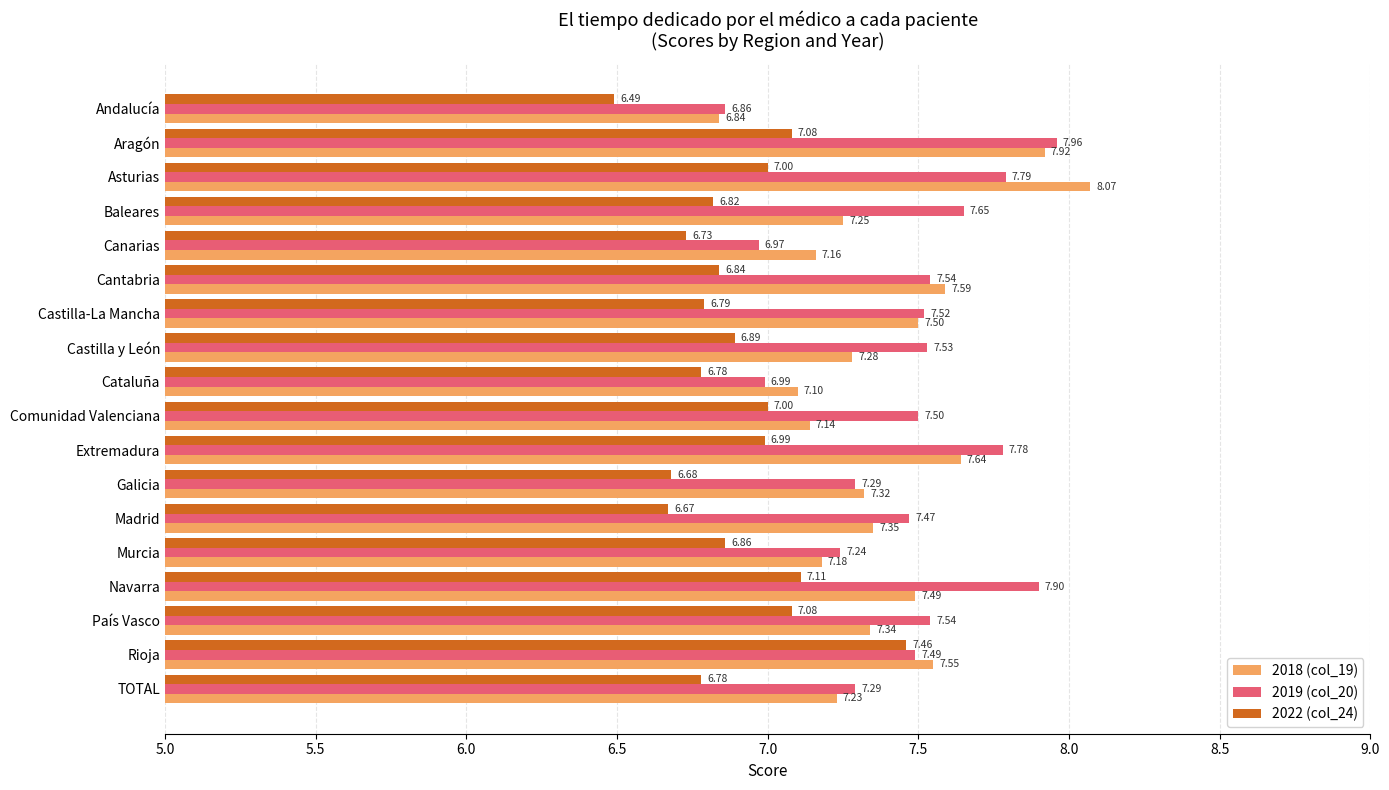

What is the spread (max minus min) of values at Murcia?

0.4